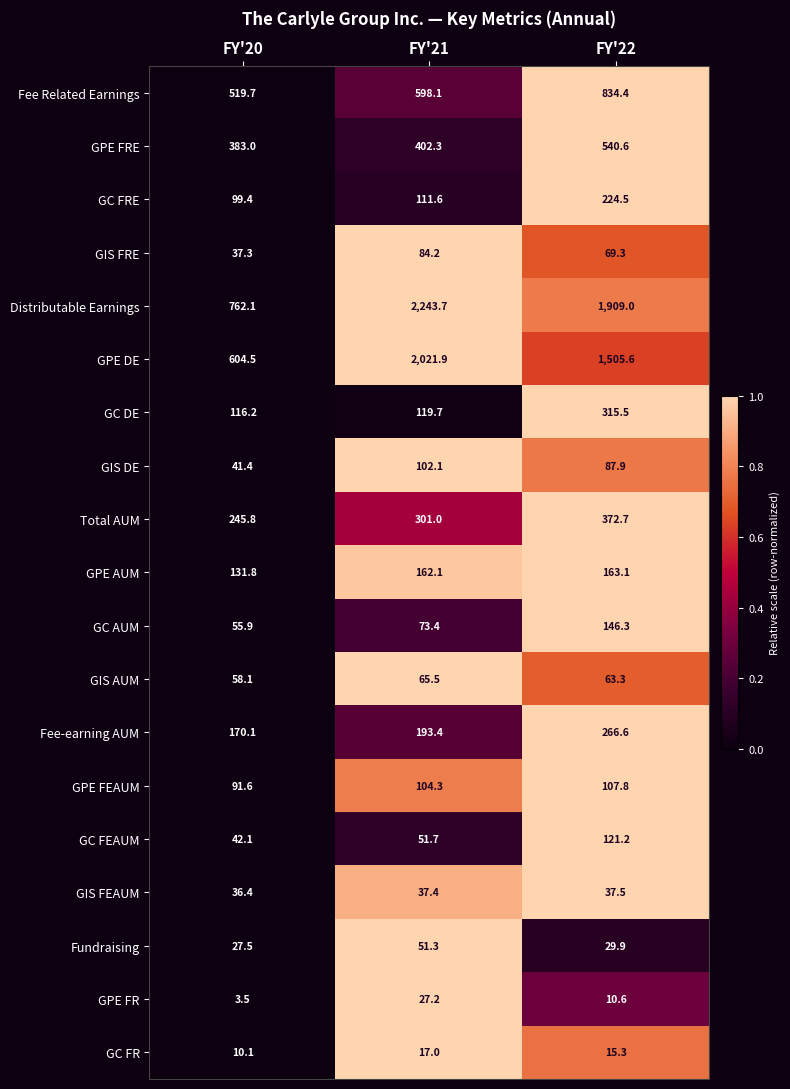

Is it true that GPE AUM equals 51.9 at FY'22?

False